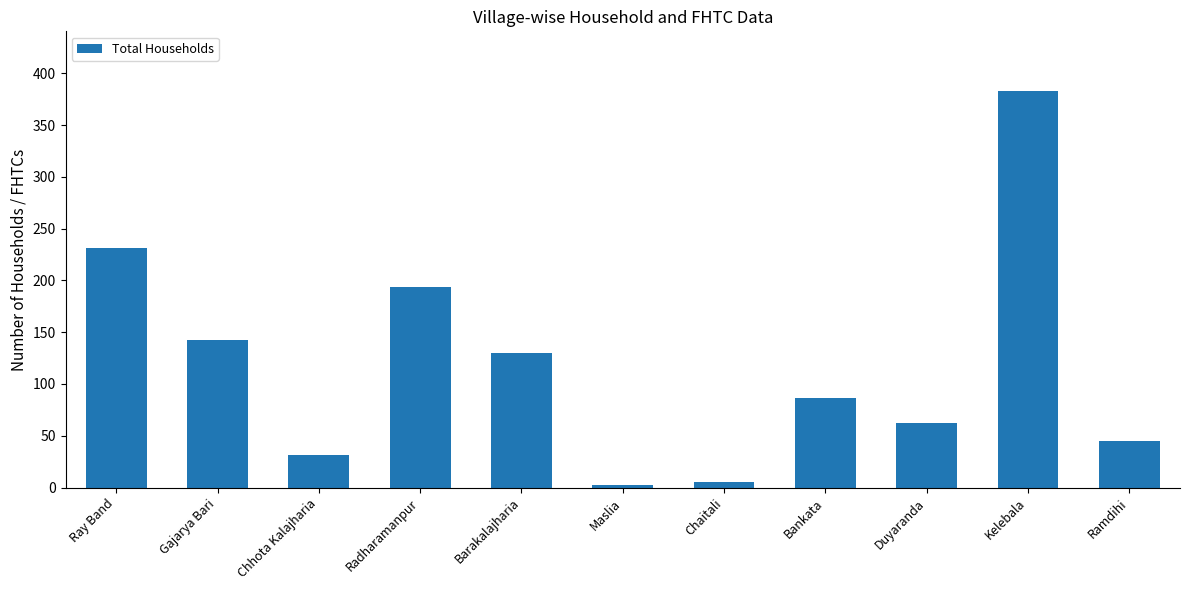

Is it true that the value at Barakalajharia is 80?

False